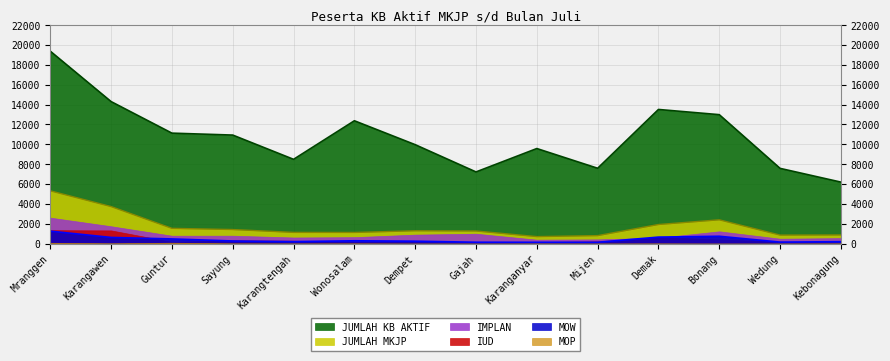

What is the label of the 2nd point from the right?

Wedung